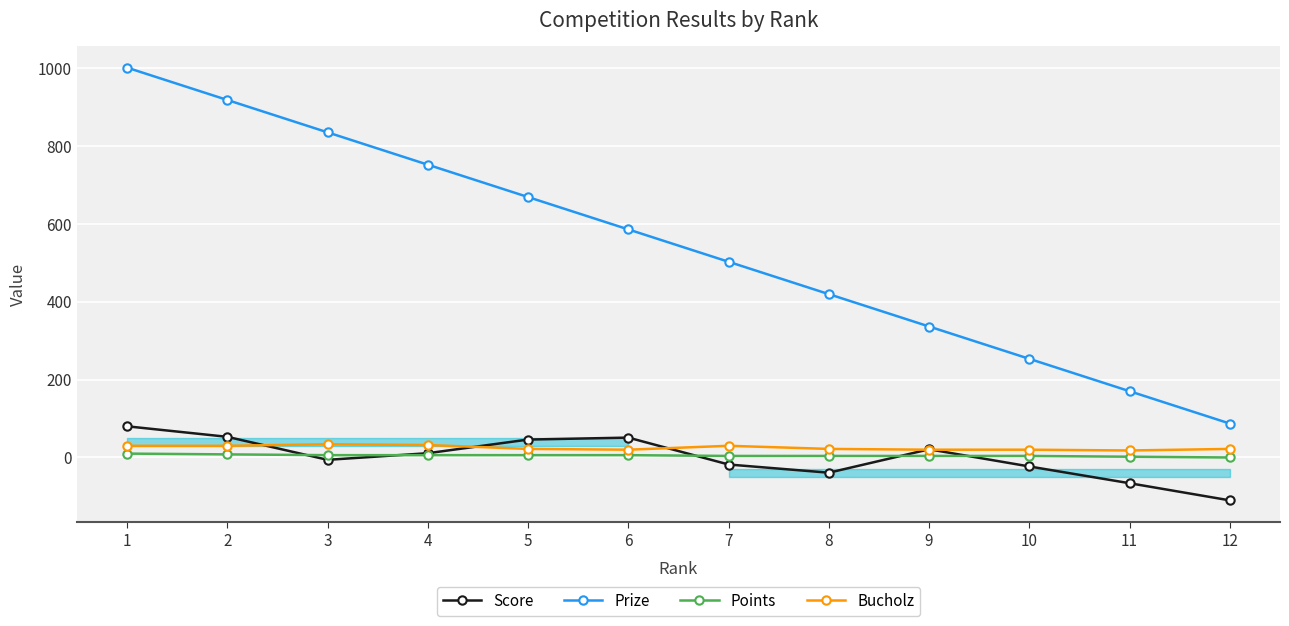

At which label is Points closest to 5?

3